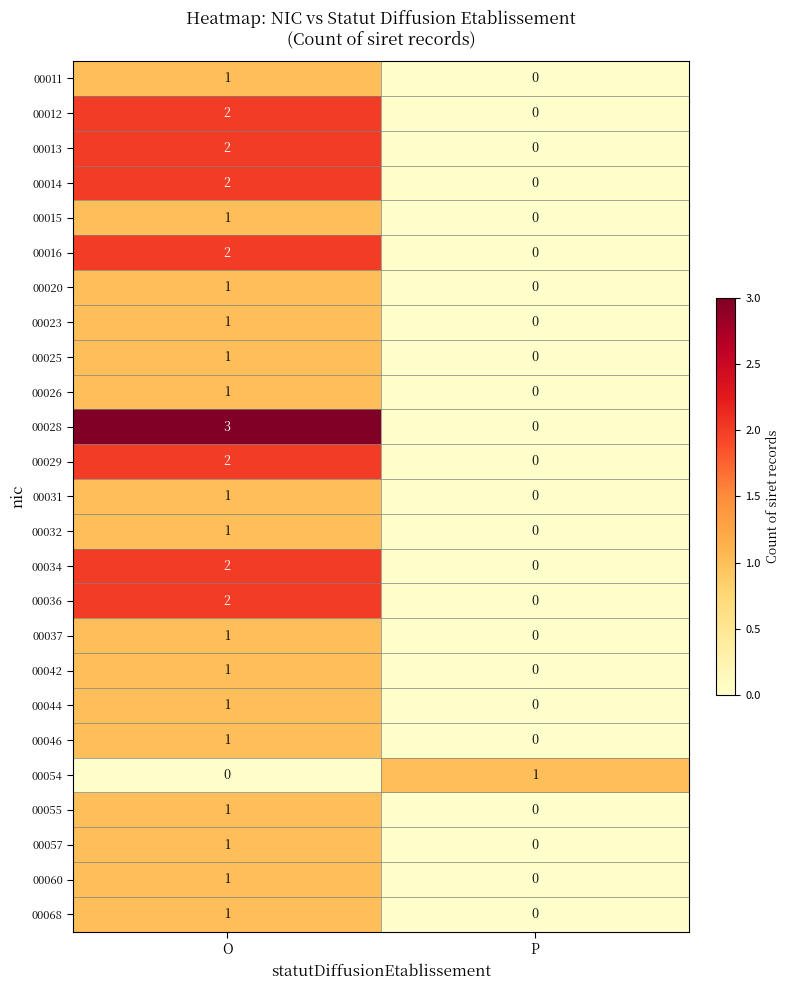

Which category has the lowest value in the 00034 series?

P